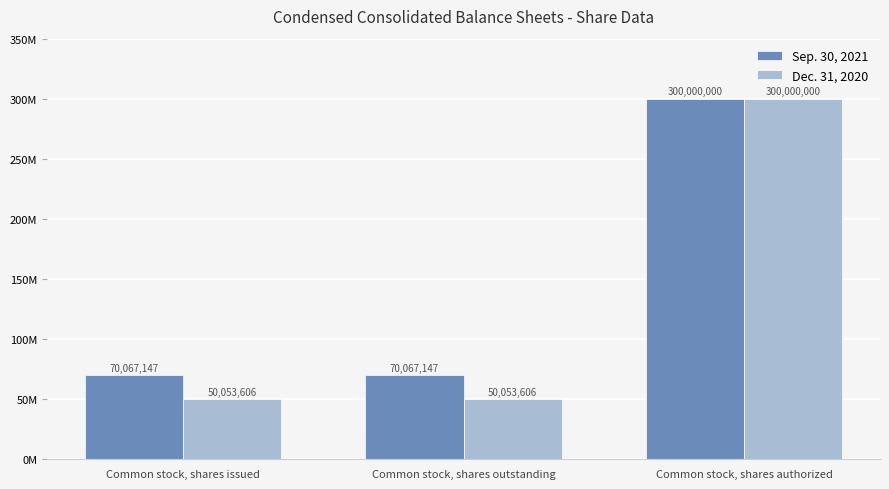

Which category has the lowest value across all series?

Common stock, shares issued